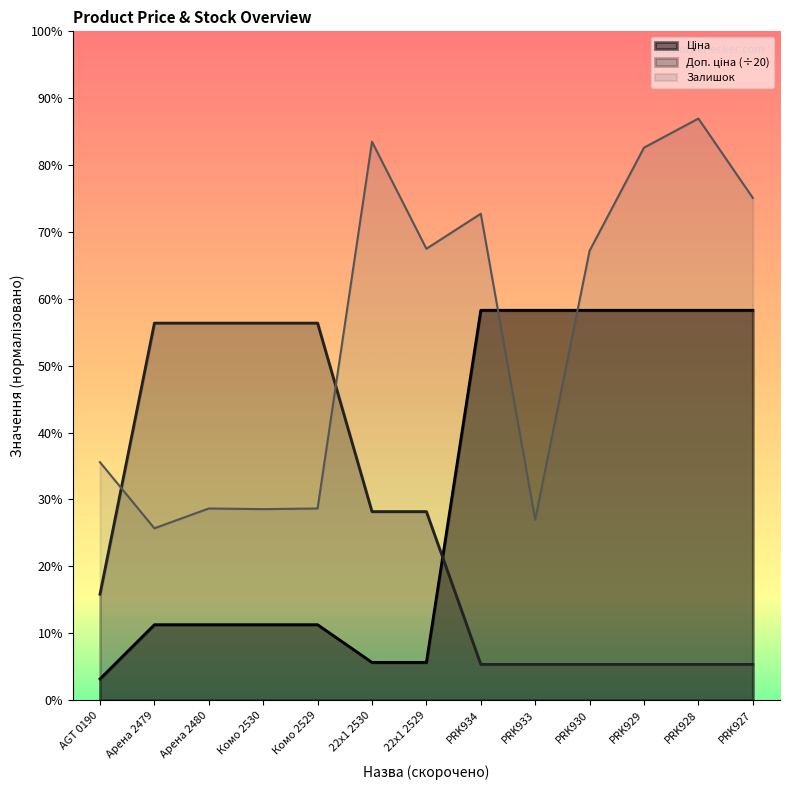

Between which two adjacent categories do Доп. ціна and Залишок first intersect?

AGT 0190 and Арена 2479